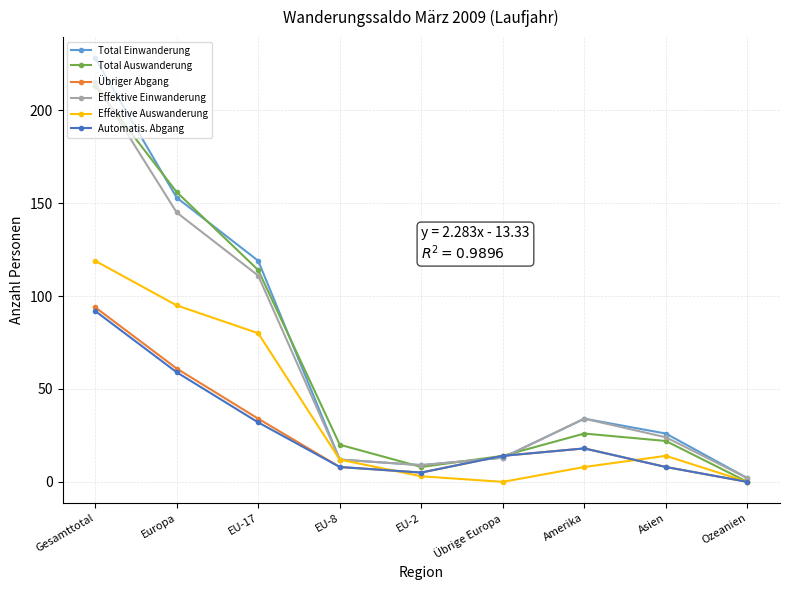

The value of Total Auswanderung at Gesamttotal is 213. True or false?

True